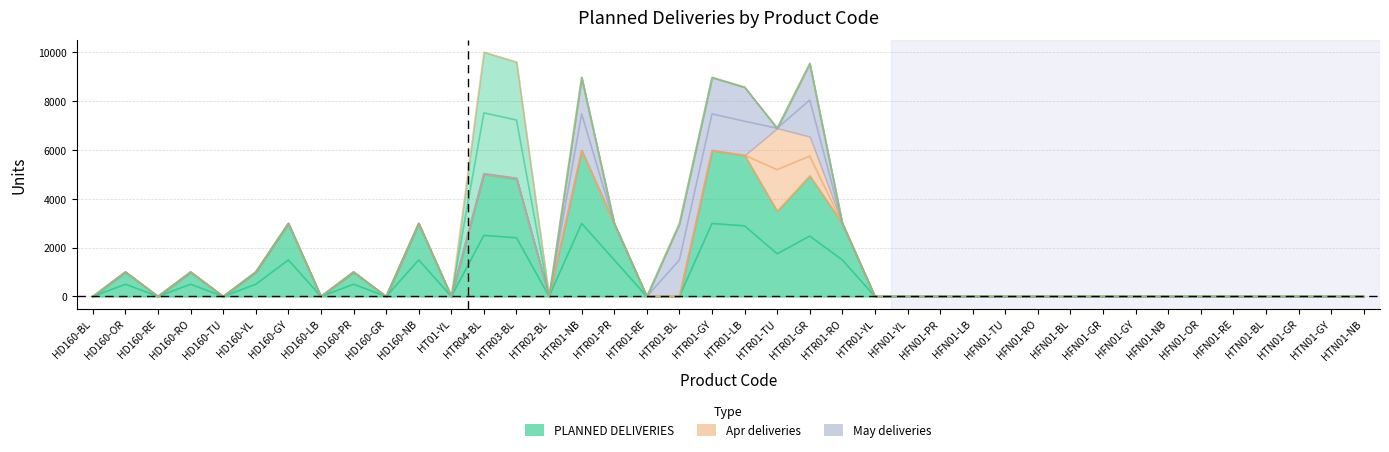

How many lines are shown in the chart?

6